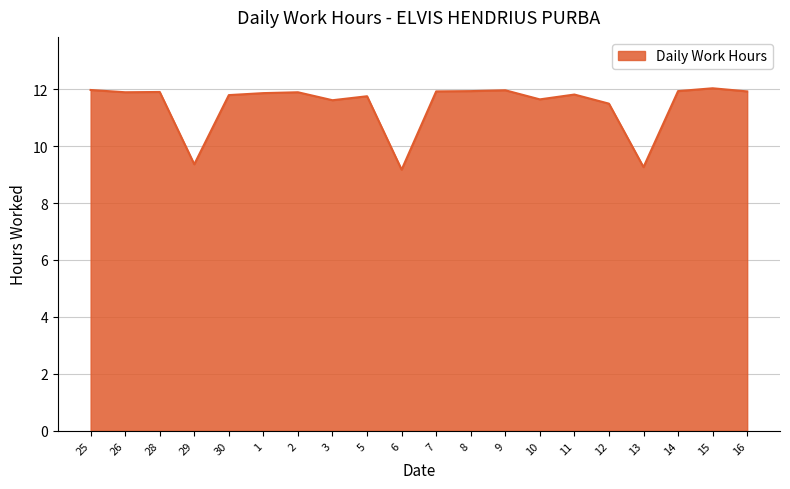

What is the difference between the values at 3 and 26?

0.3